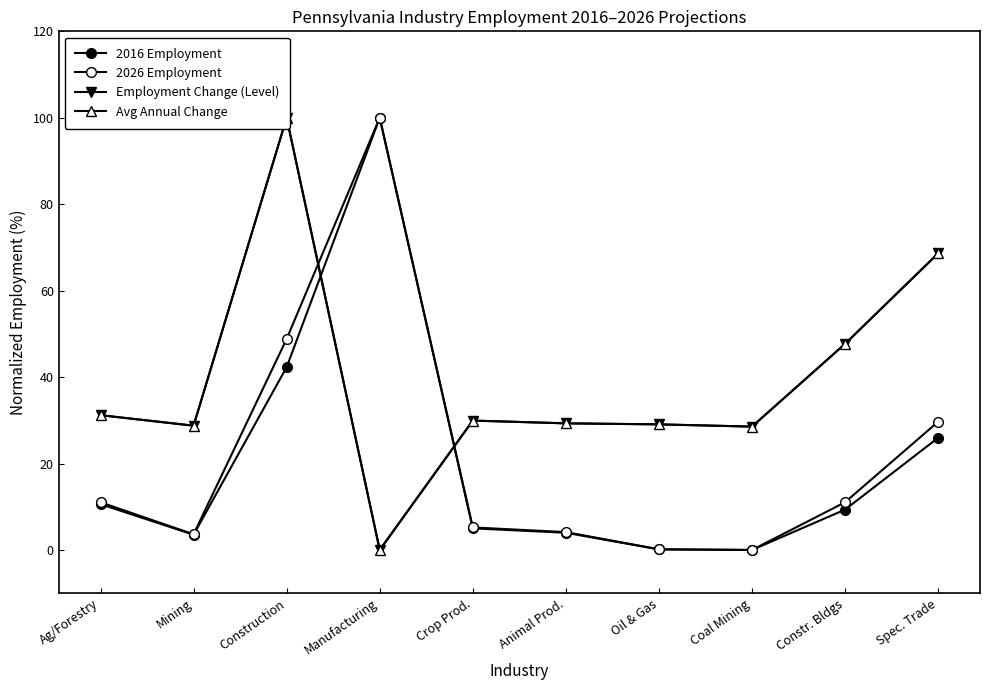

At which label does 2026 Employment first exceed 11?

Ag/Forestry